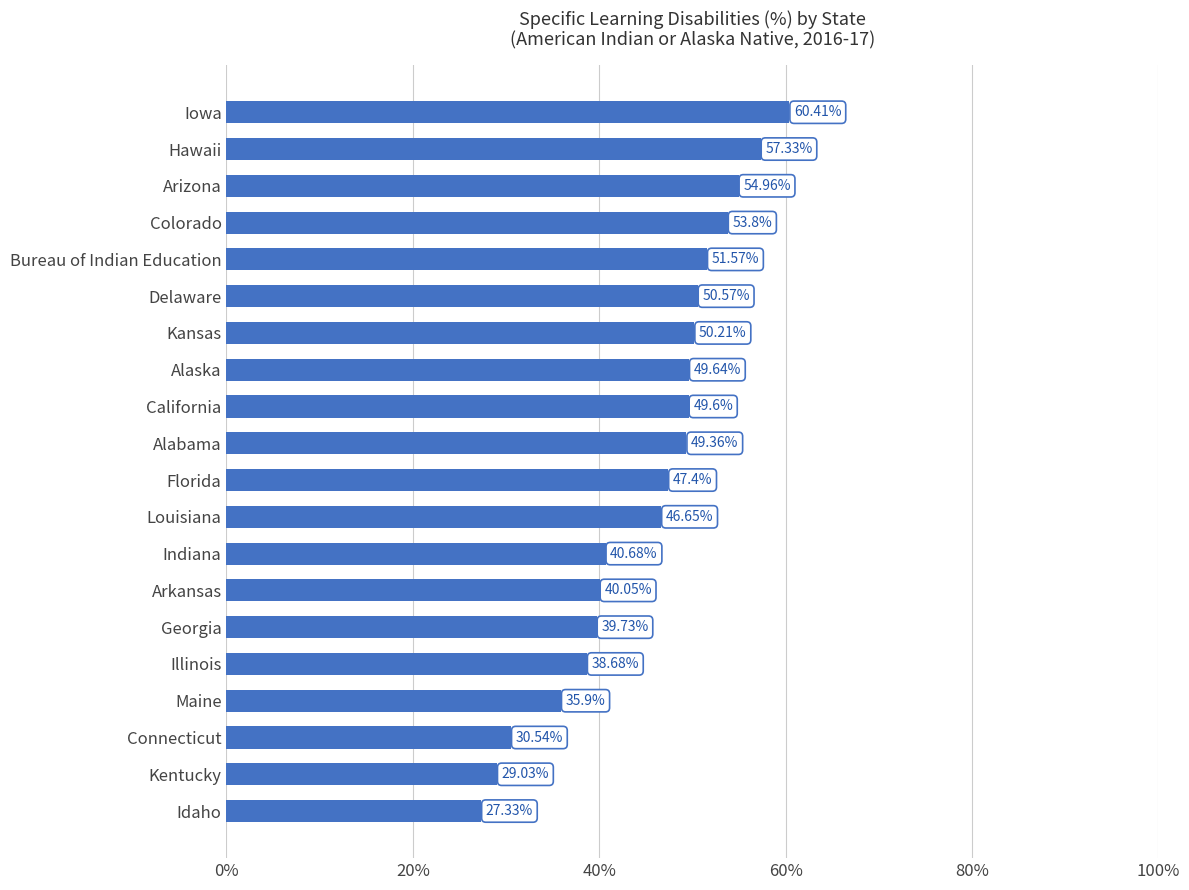

Approximately how many times larger is the value at Kentucky compared to Arizona?

0.5